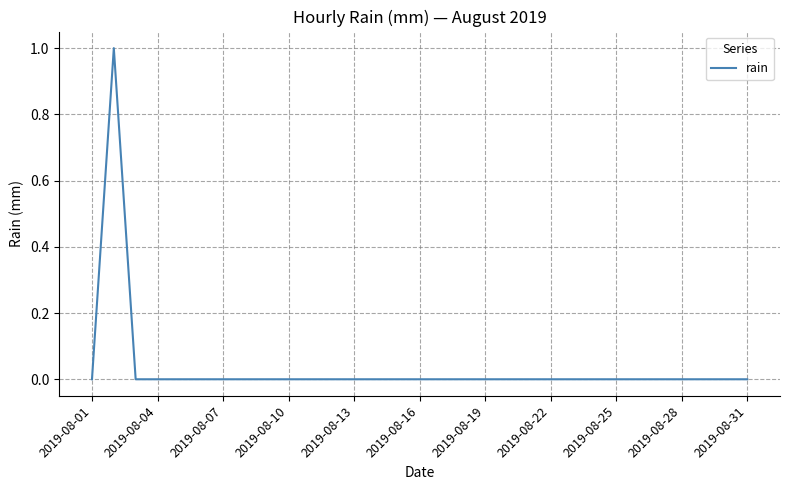

What is the maximum value shown in the chart?

1